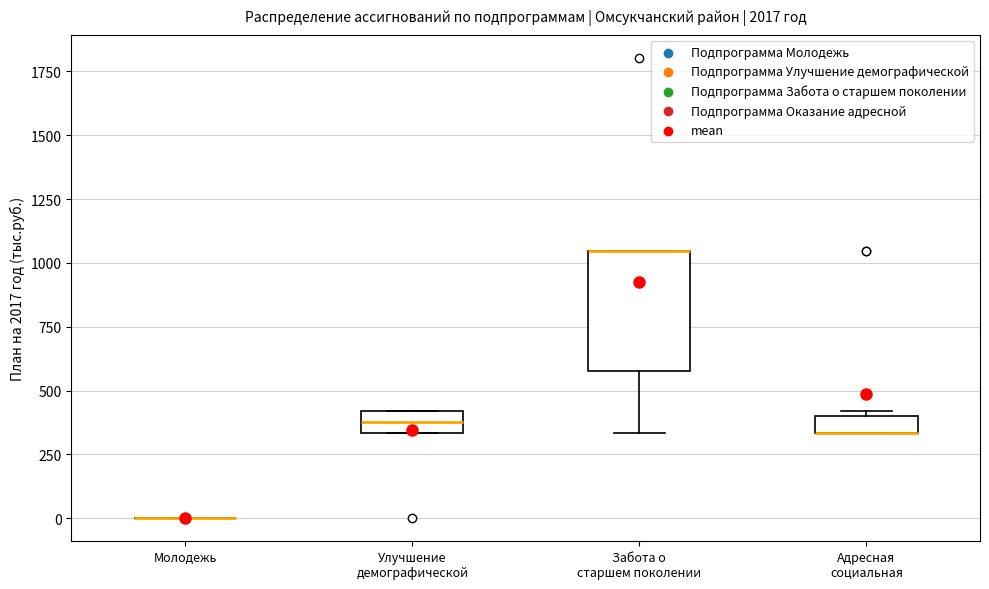

Which box is the tallest, from its lower edge to its upper edge?

Забота о старшем поколении